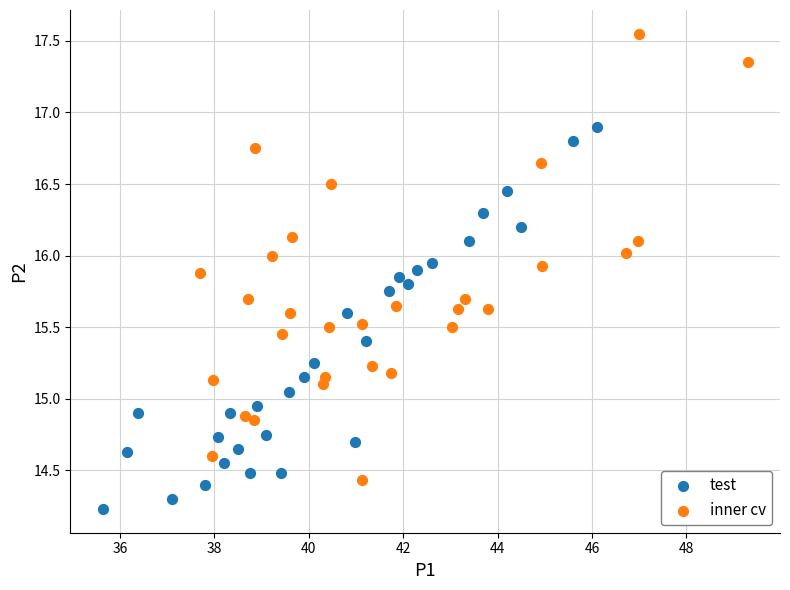

Which series has the widest spread of Y values?

inner cv